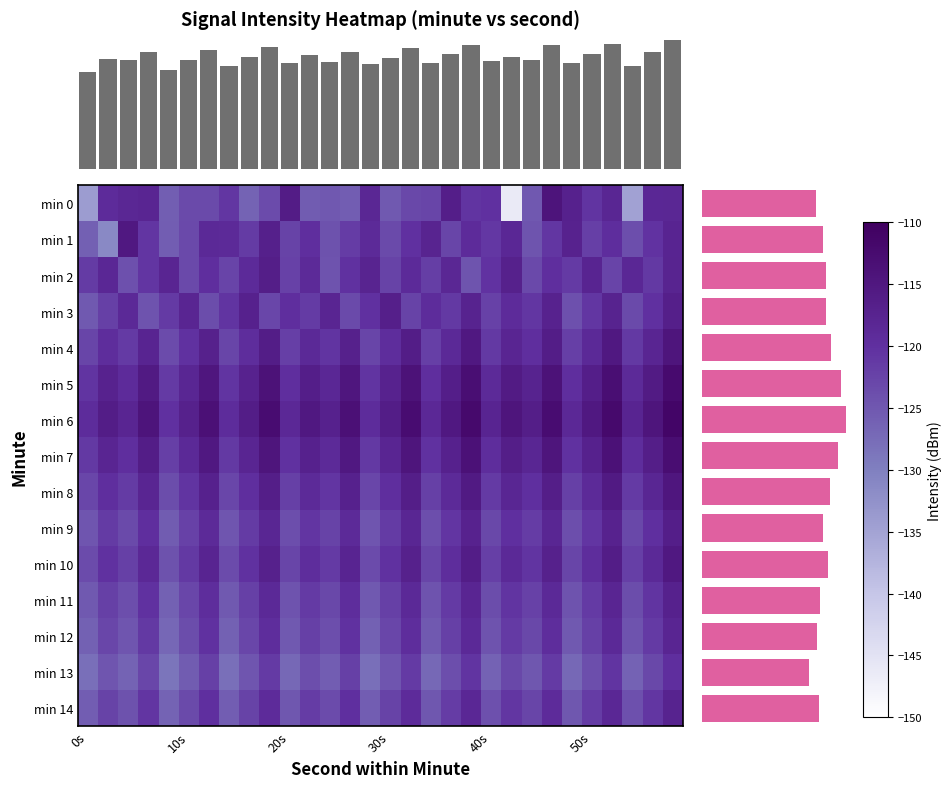

Between 11 and 28, which is larger?

28